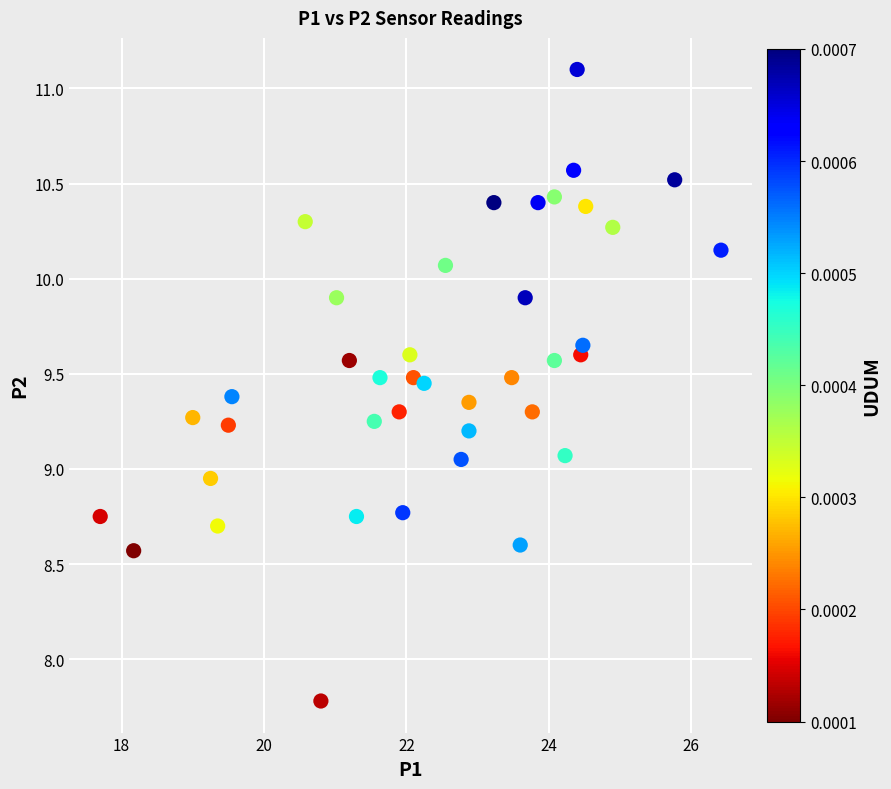

What is the range of X values (max minus min)?

8.7